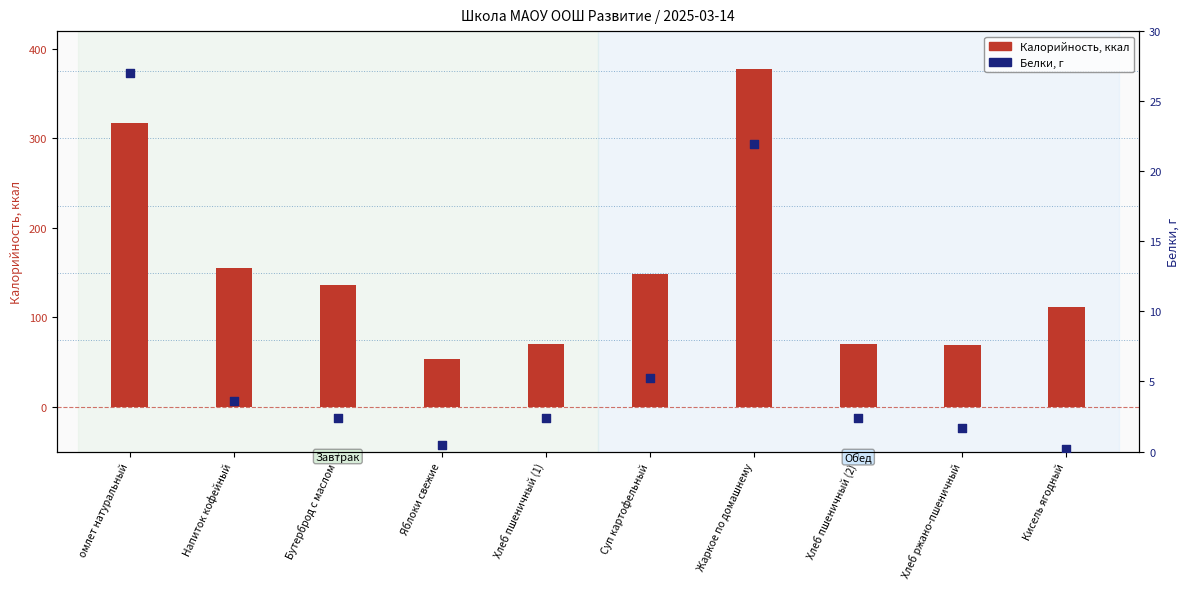

Is the value of Белки, г at Суп картофельный greater than the value of Калорийность at омлет натуральный?

No